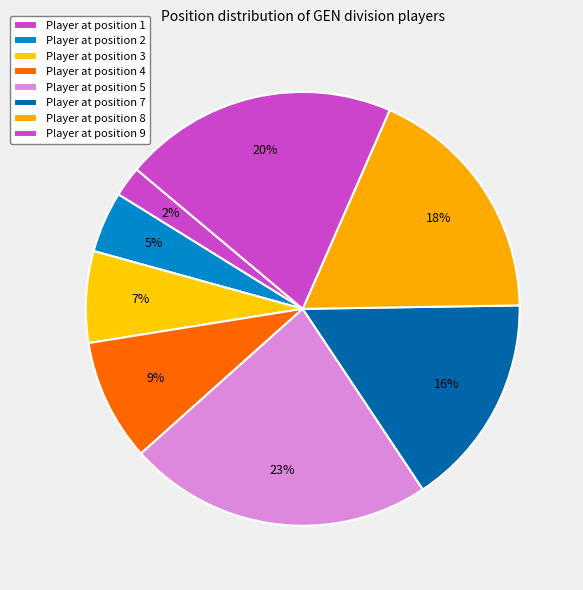

Count the number of slices in the pie.

8